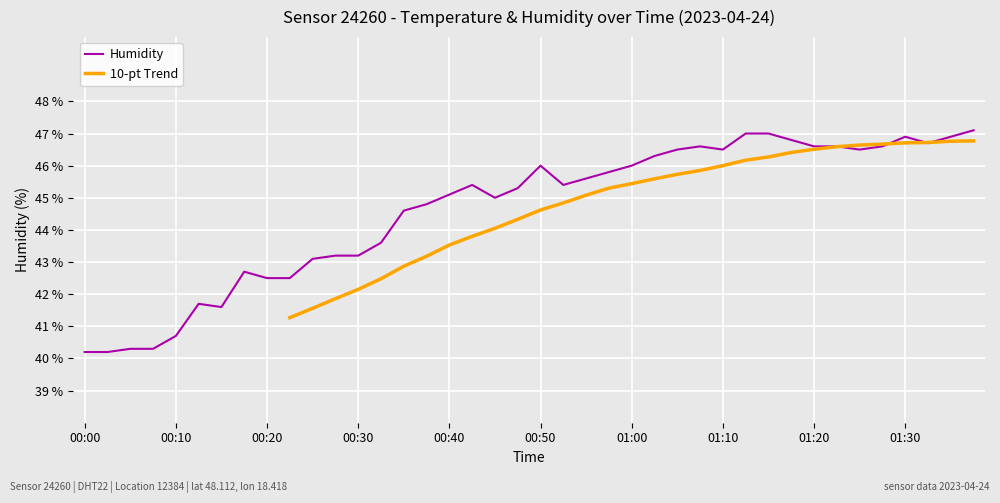

Approximately how many times larger is the value at 00:50 compared to 00:00?

1.1